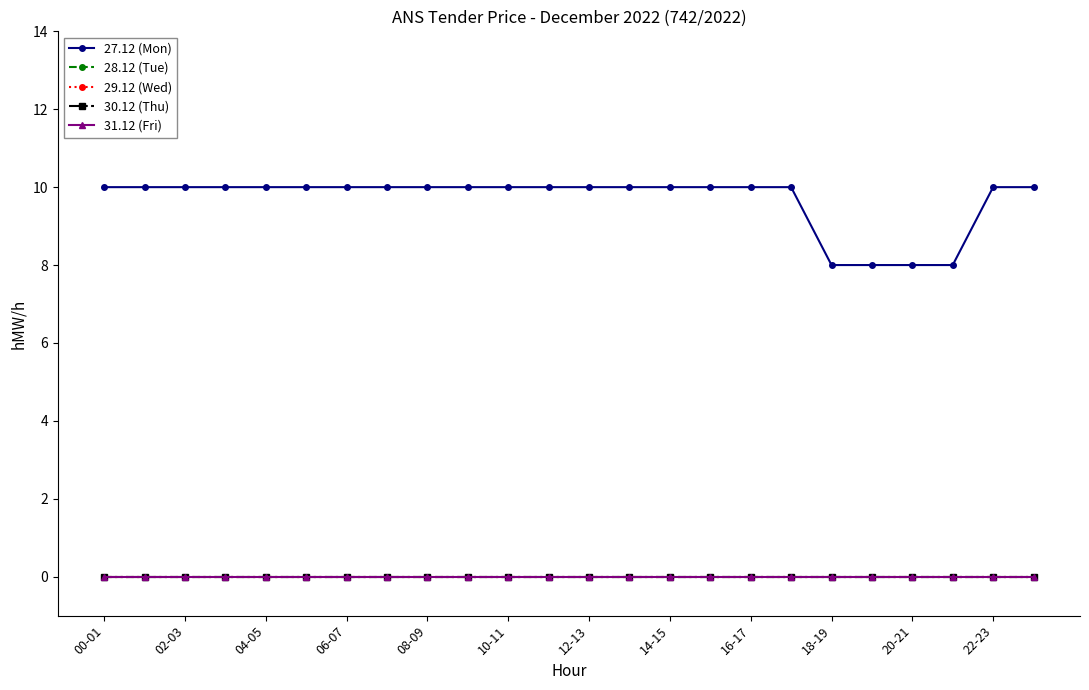

Which series has the largest total across all categories?

27.12 (Mon)